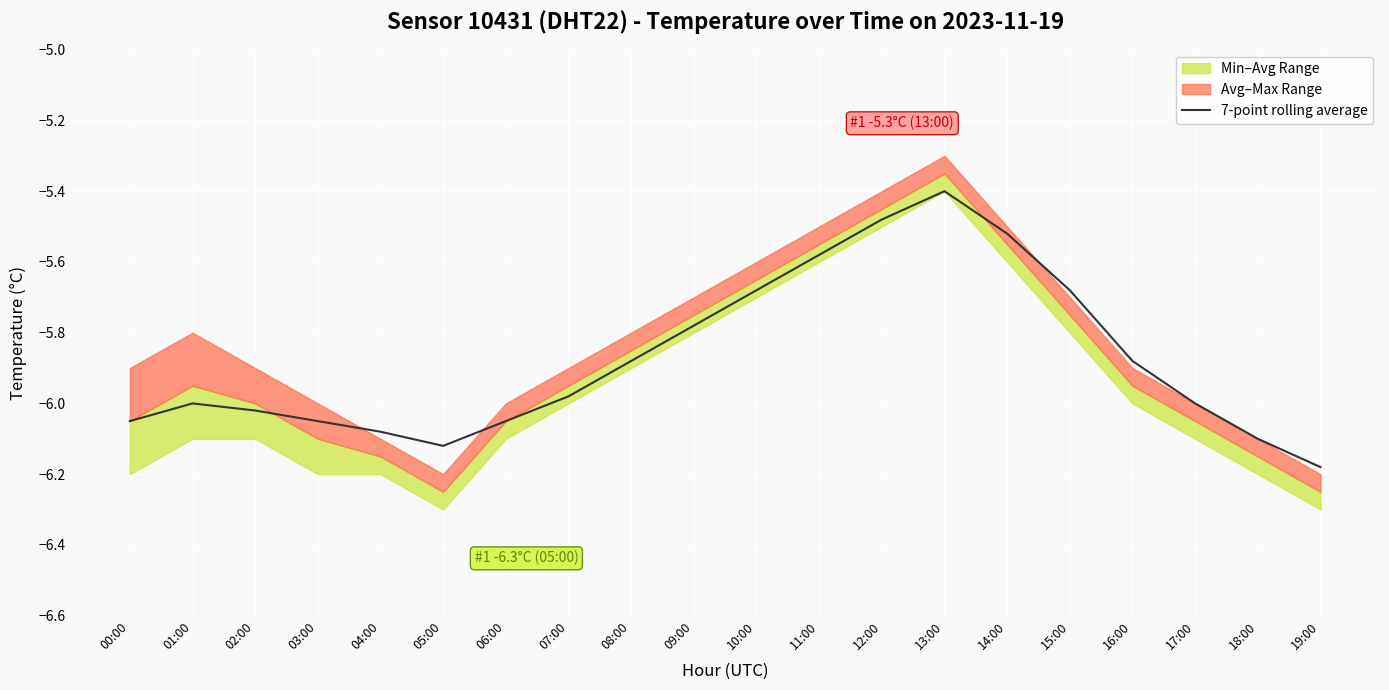

What is the maximum value shown in the chart?

-5.4